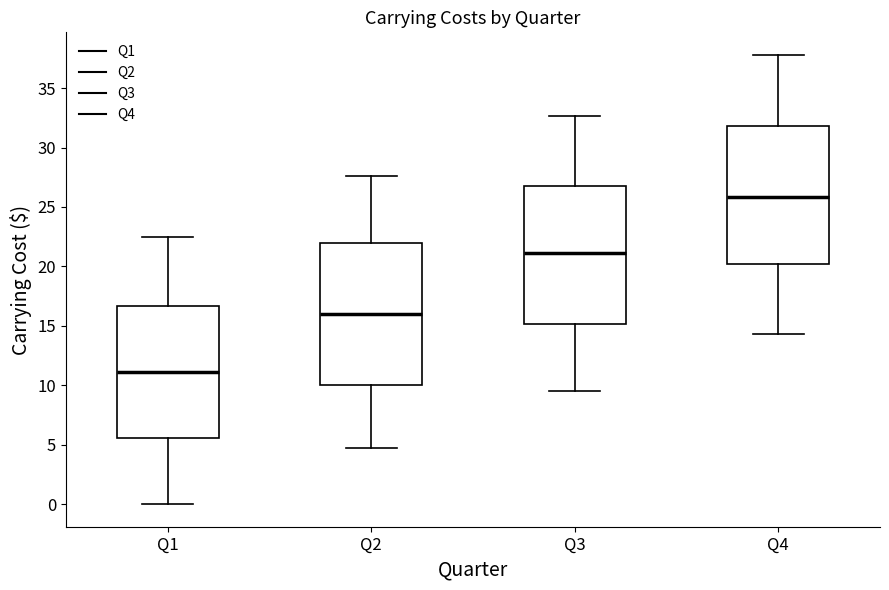

Which box's median line is the lowest?

Q1